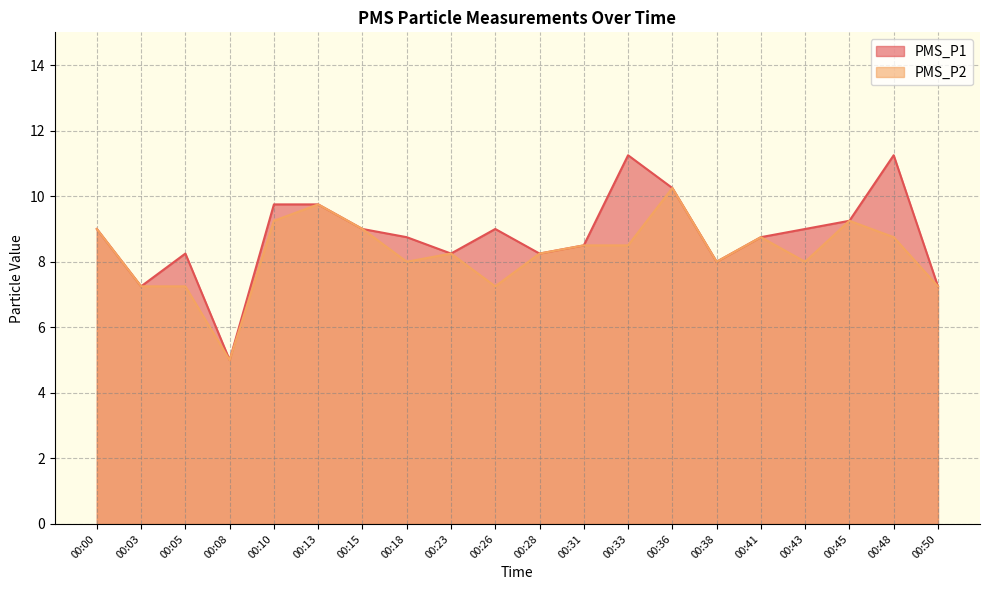

List the series in order of their peak value, lowest first.

PMS_P2, PMS_P1